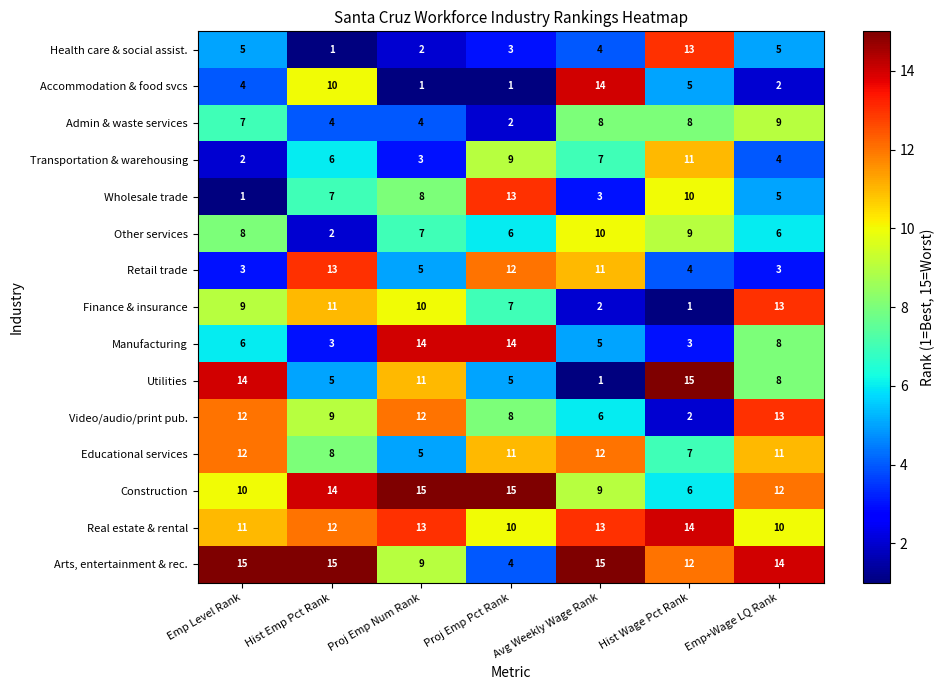

Count the number of data series in this chart.

15